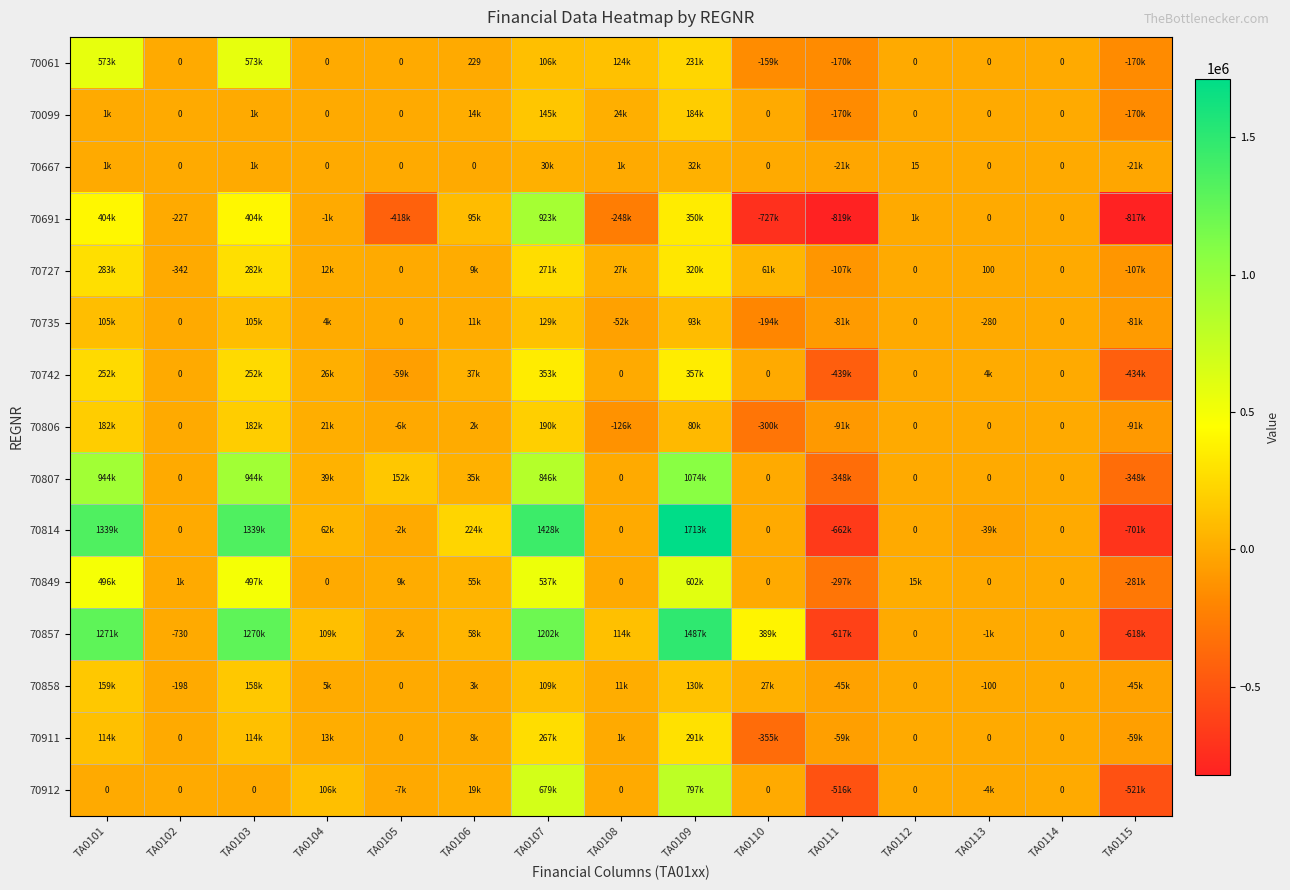

What is the sum of the 70735 values at TA0110 and TA0103?

-88424